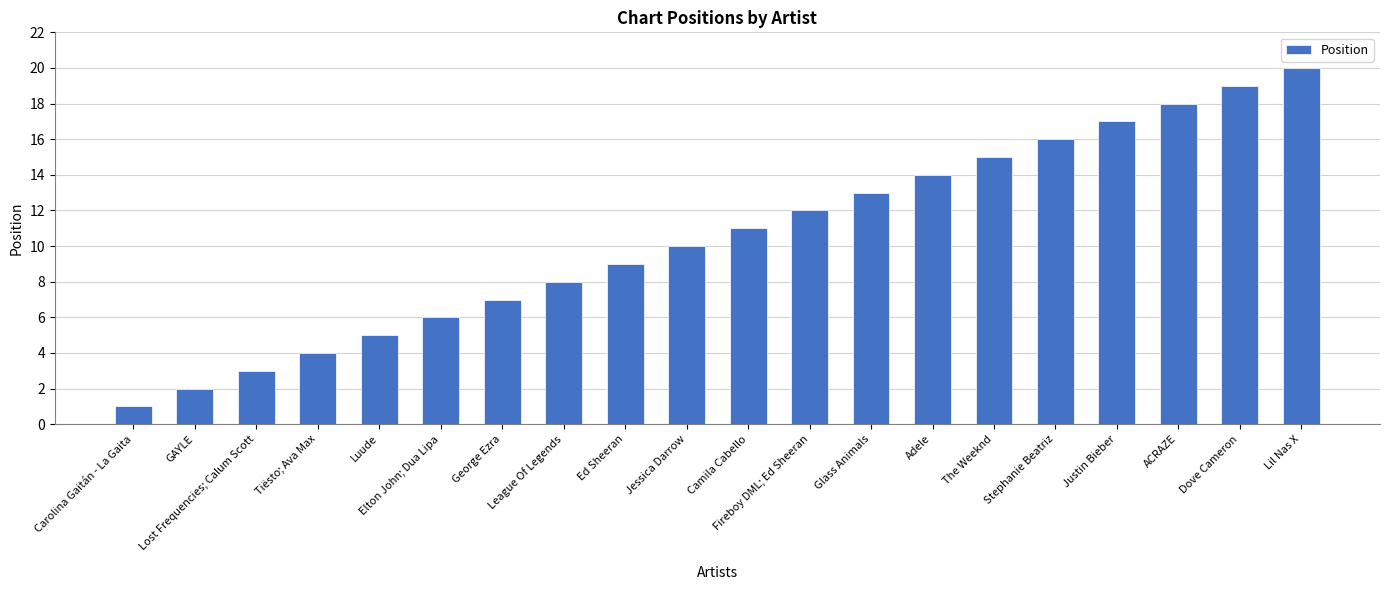

How many values are below 11?

10